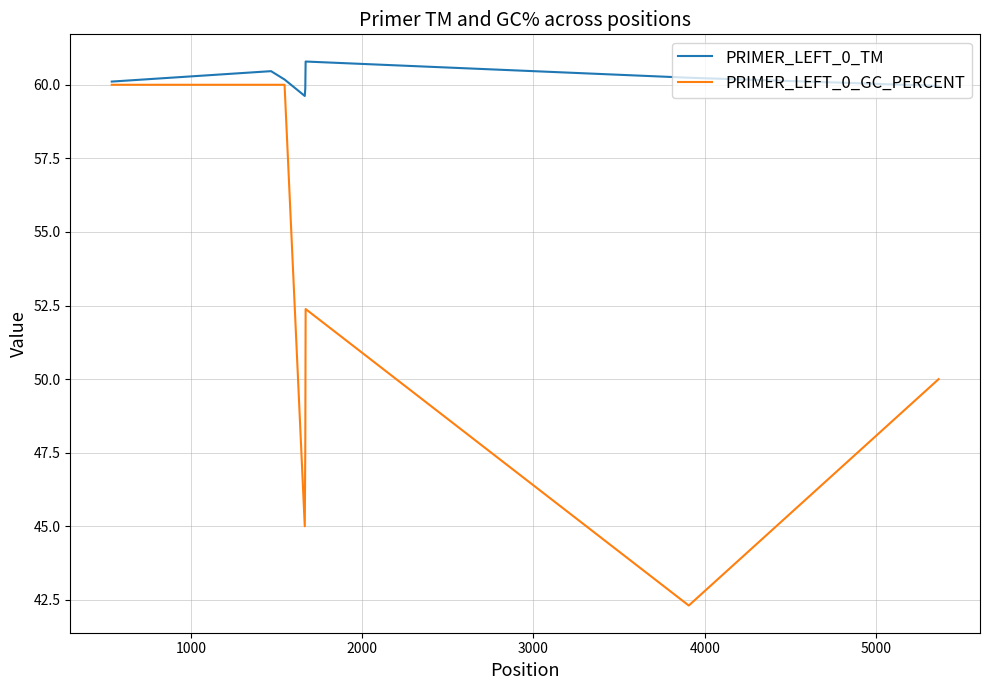

What is the lowest value of the PRIMER_LEFT_0_GC_PERCENT series?

42.3